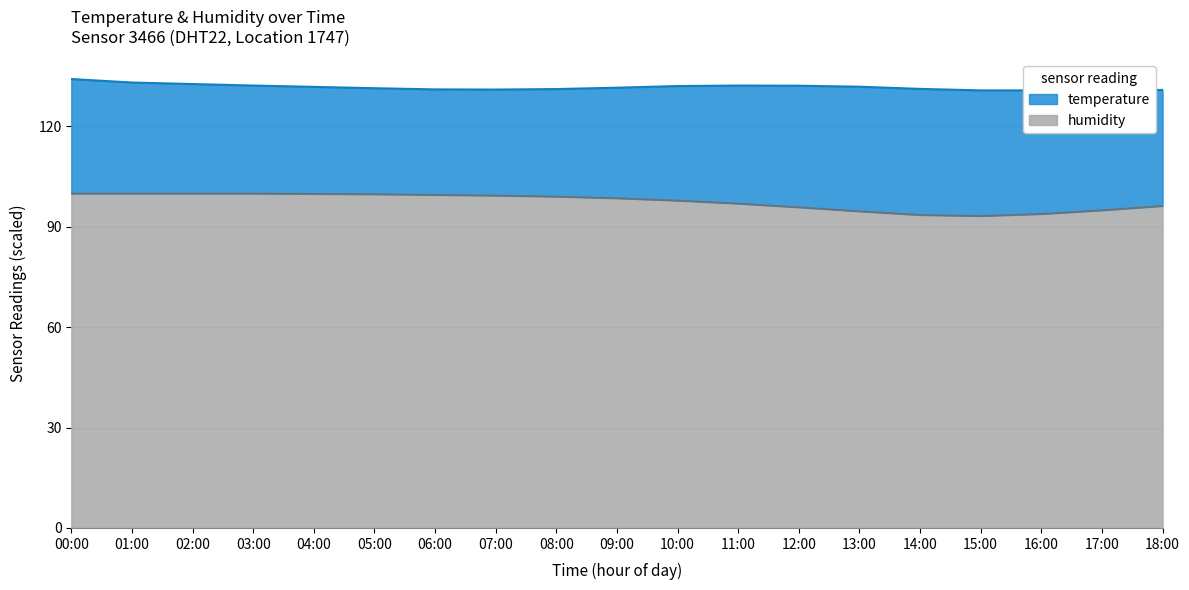

The value of humidity at 10:00 is 51.3. True or false?

False